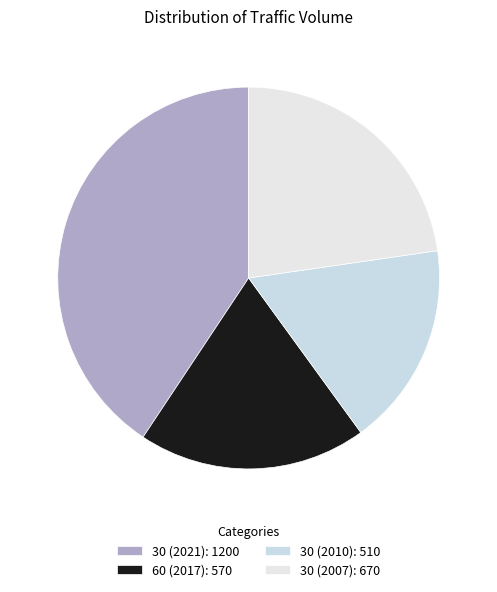

How many slices are in this pie chart?

4